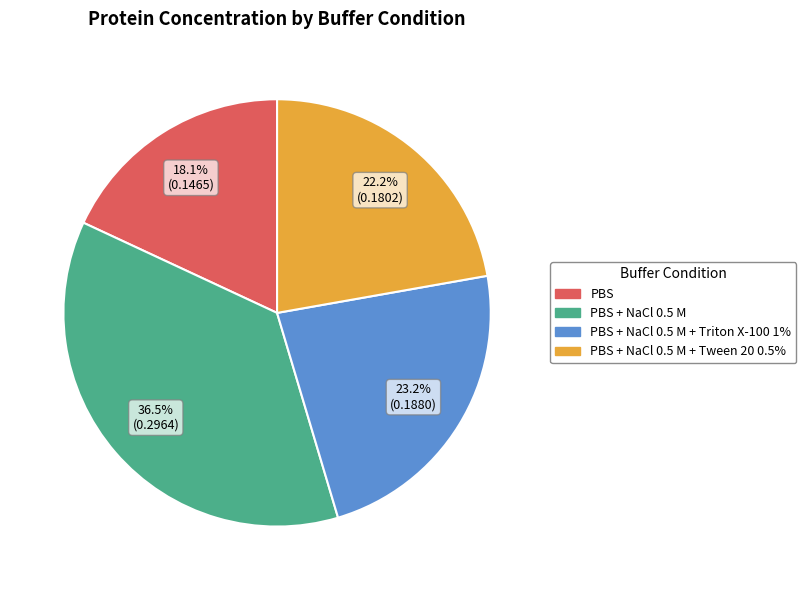

Does any single category account for the majority?

No